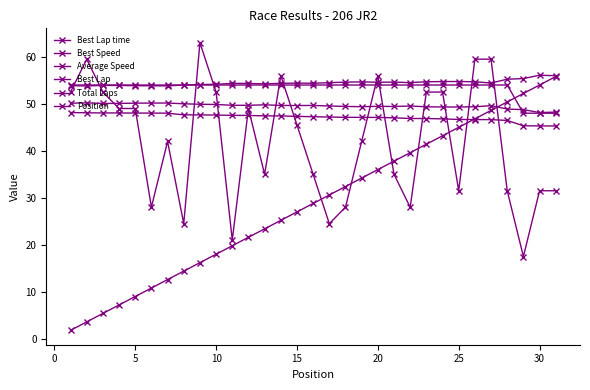

How many categories are shown in the chart?

31